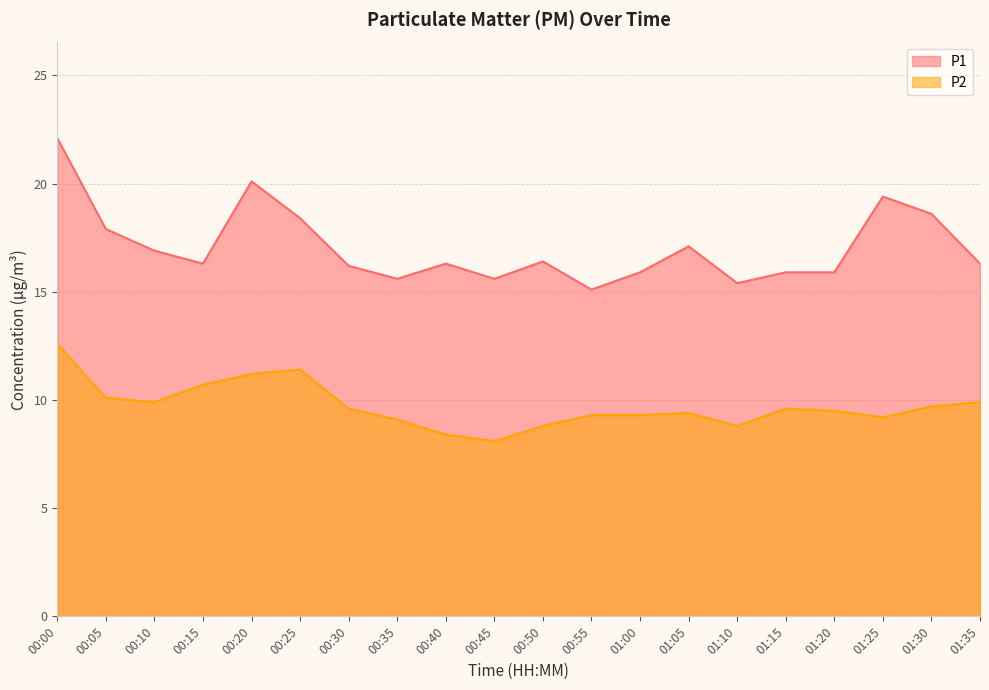

Is it true that P2 equals 4.2 at 00:35?

False